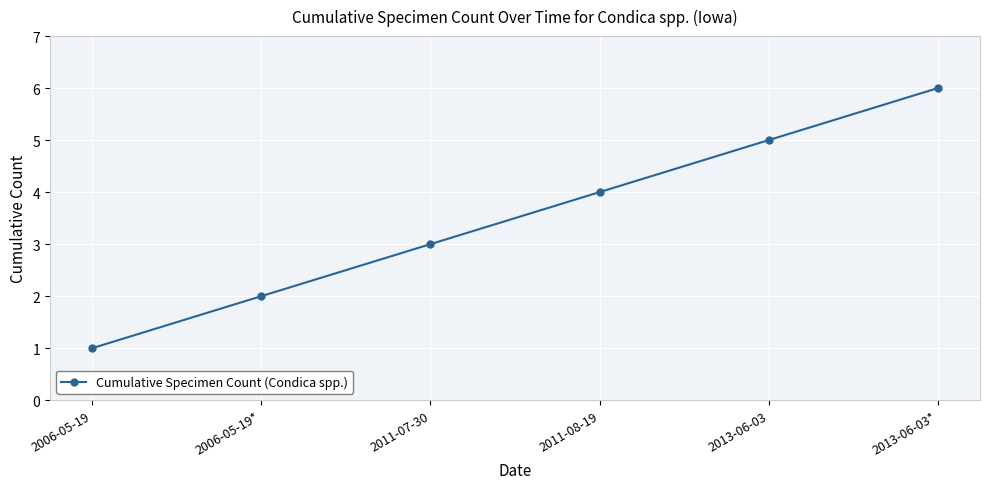

What is the change in value from 2006-05-19 to 2011-07-30?

+2